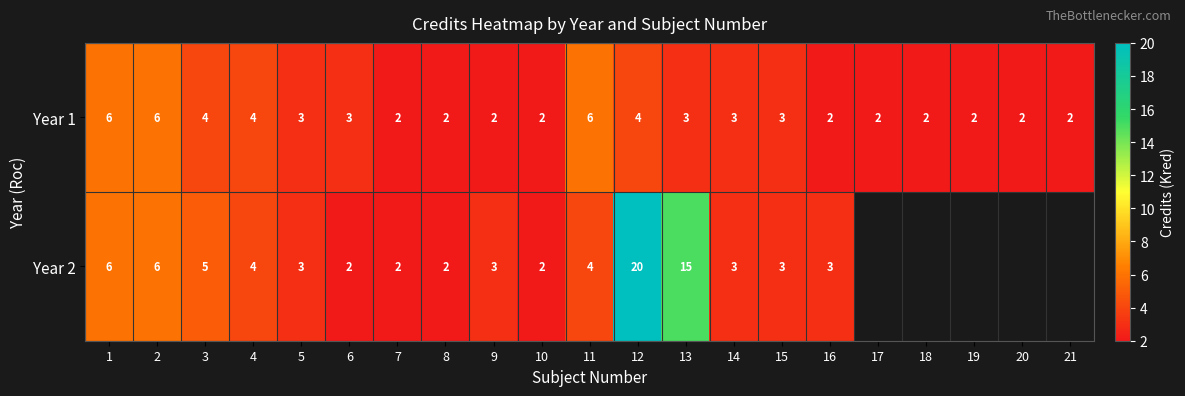

What is the total value across all series at 9?

5